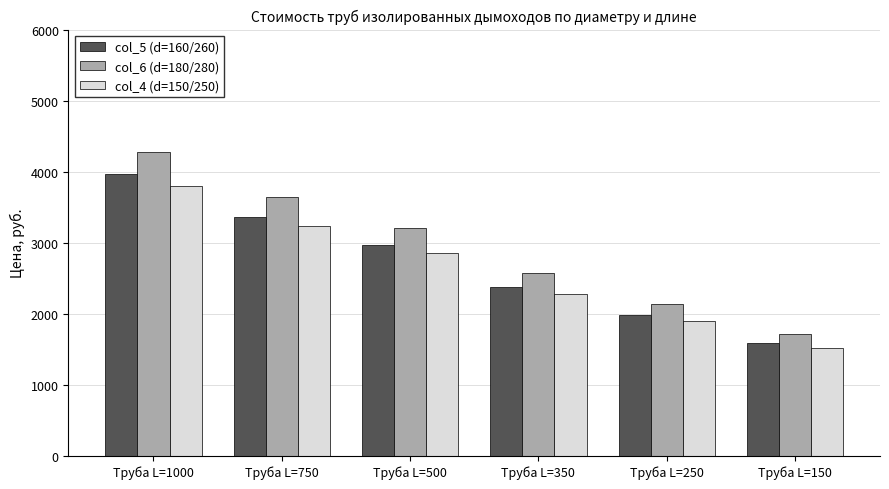

How many distinct data groups are displayed?

3